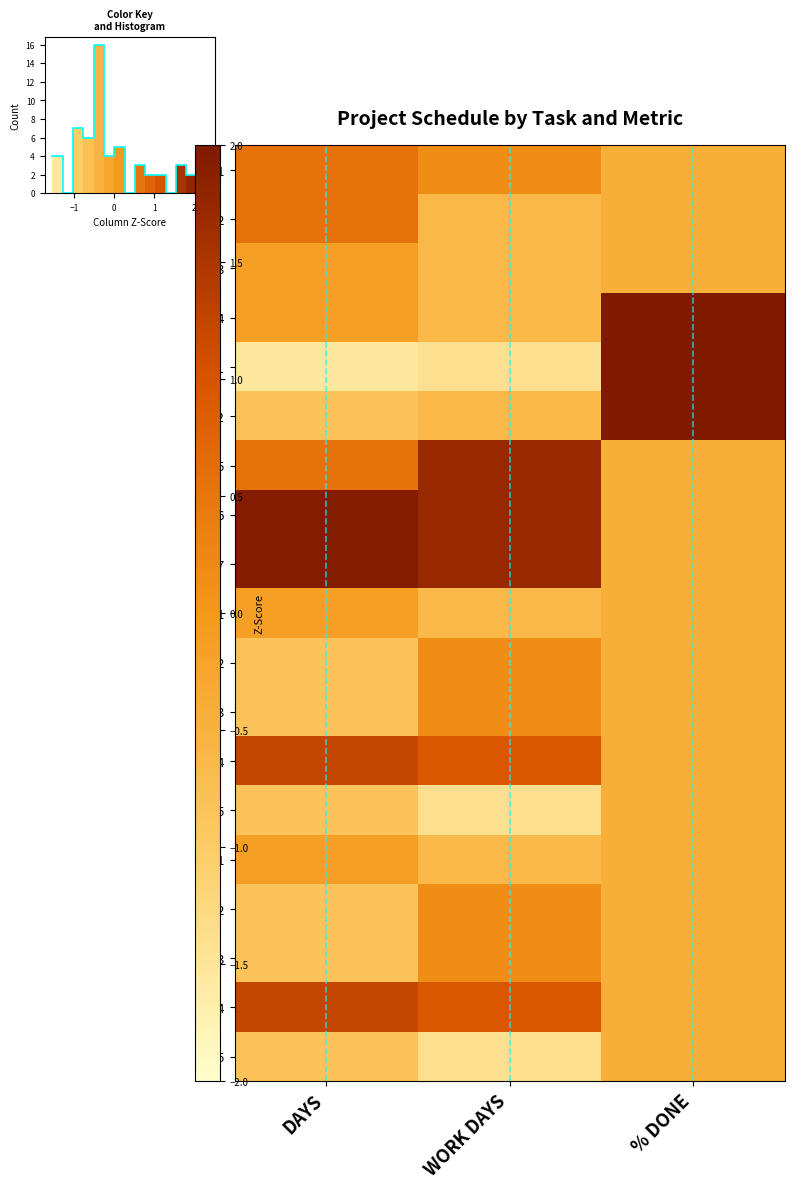

Read the 3.1 value at WORK DAYS.

-0.6